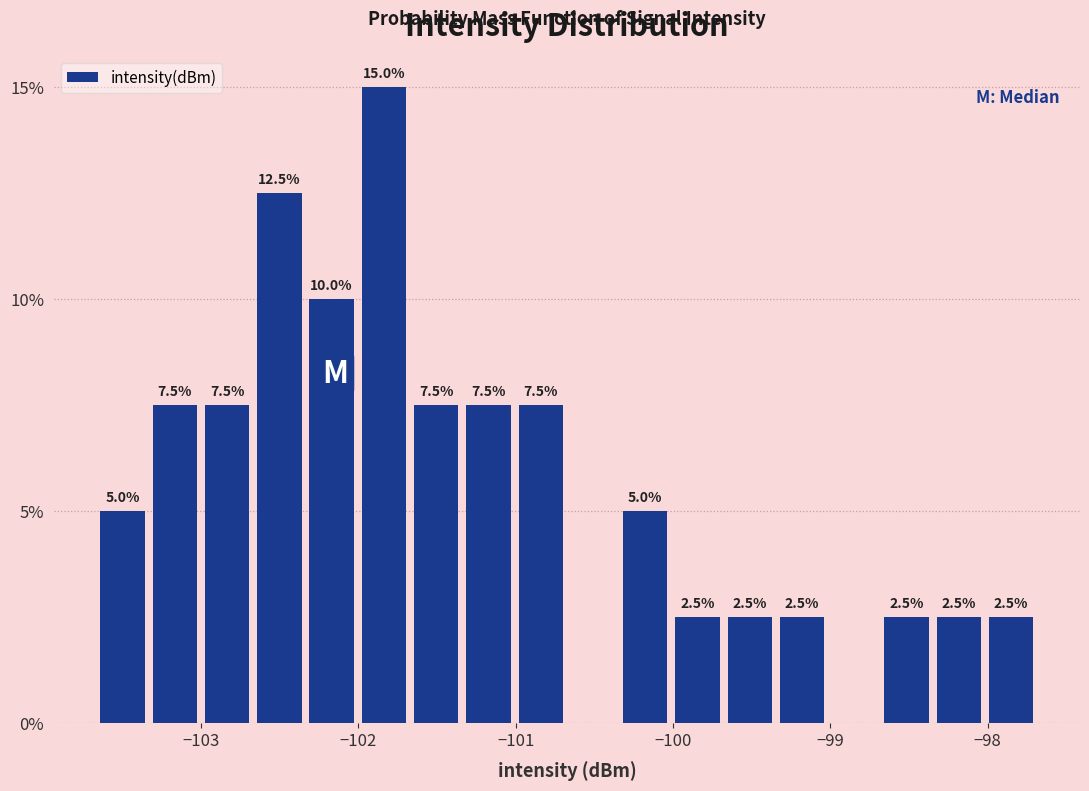

Read against the x-axis, roughly where is the centre of the tallest bar?

-101.8